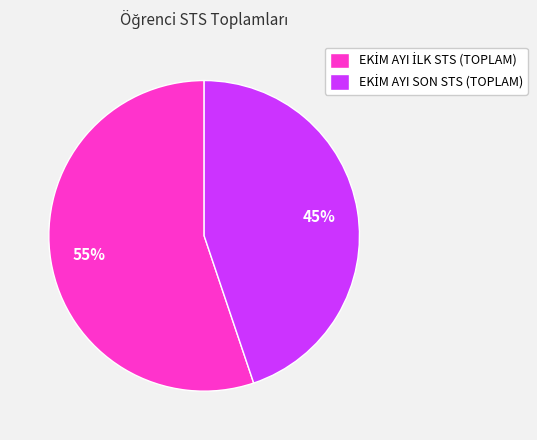

How many segments does this pie chart have?

2